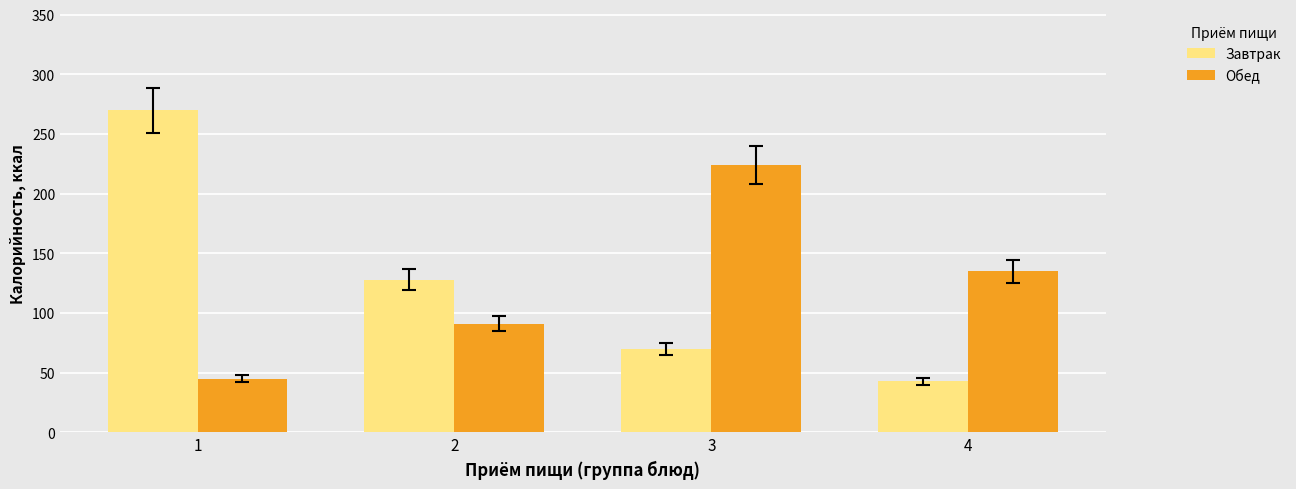

Reading left to right, extract all data points from this chart.

Завтрак: 270	128	70	43
Обед: 45	91	224	135